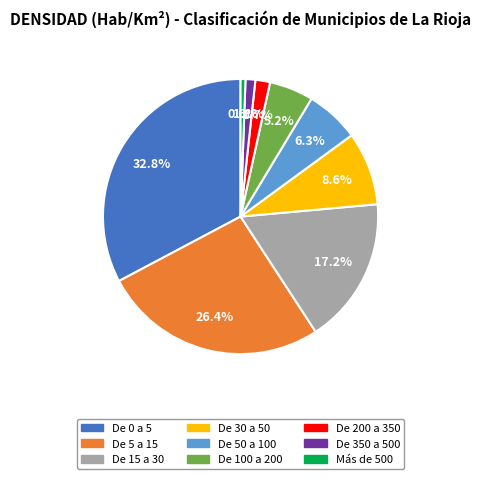

The De 50 a 100 slice represents 6% of the pie. True or false?

True